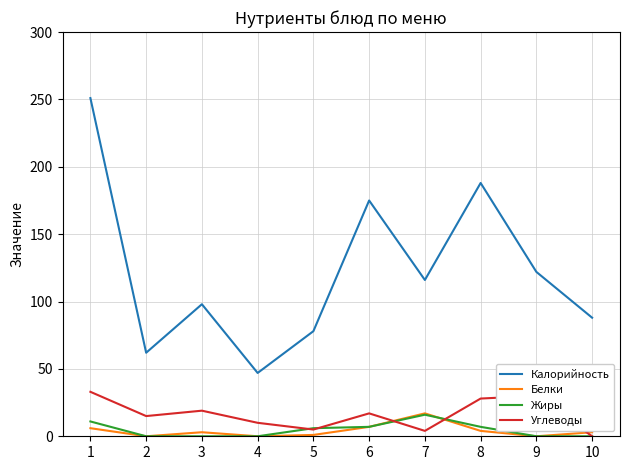

True or false: Калорийность and Углеводы intersect in this chart.

False